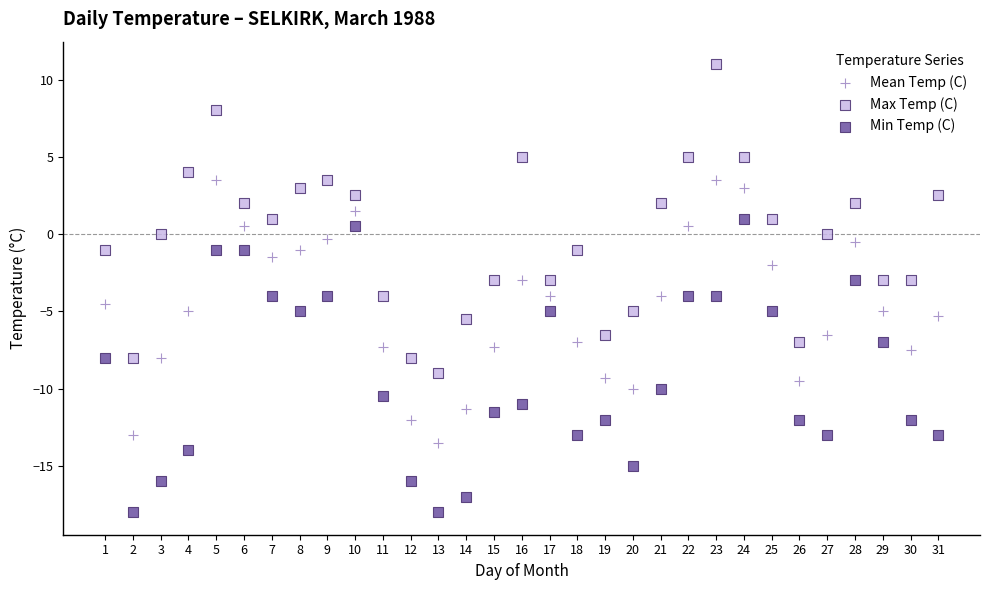

Across all data points, what is the range of Y values (max minus min)?

29.0